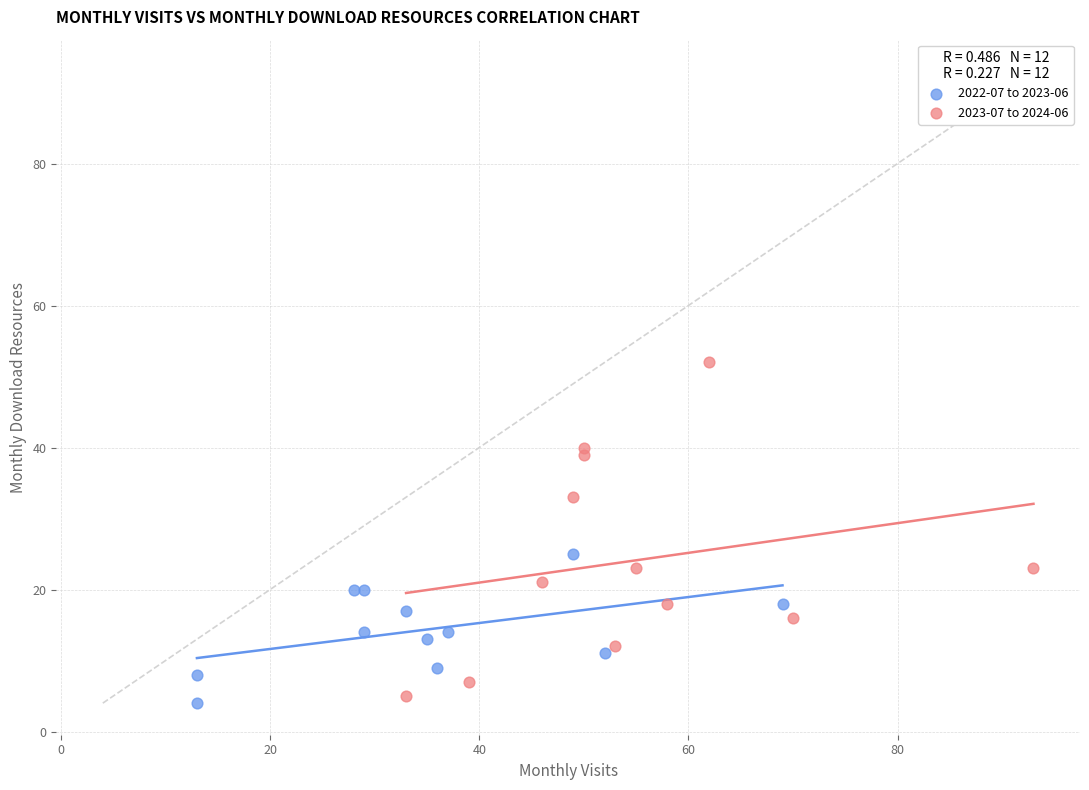

Which series contains the highest Y value?

2023-07 to 2024-06